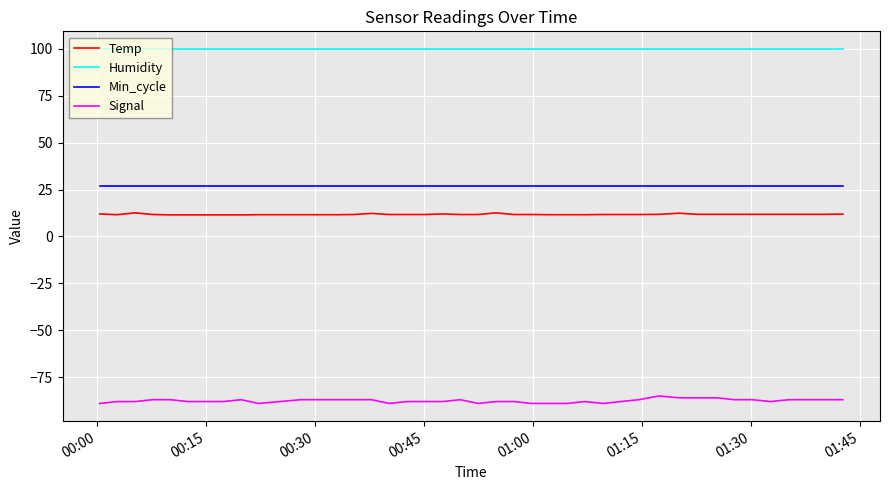

True or false: Temp and Signal intersect in this chart.

False